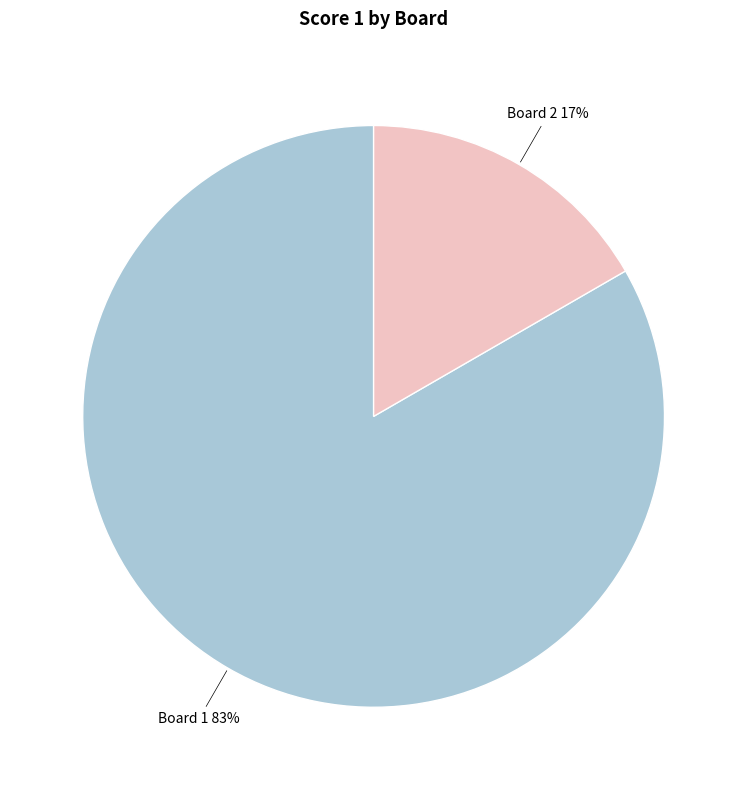

What percentage is the Board 1 slice, to the nearest percent?

83%